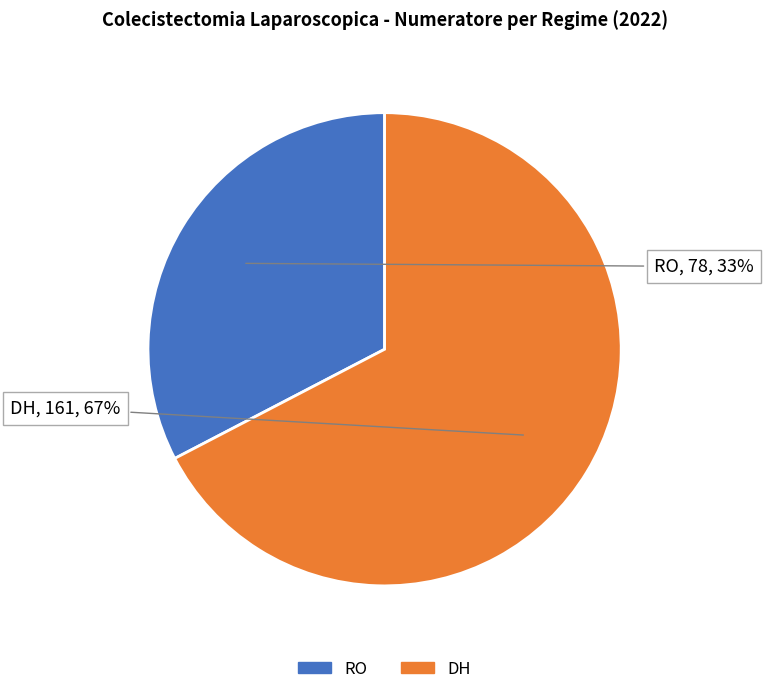

Rank the categories by value from lowest to highest.

RO, DH